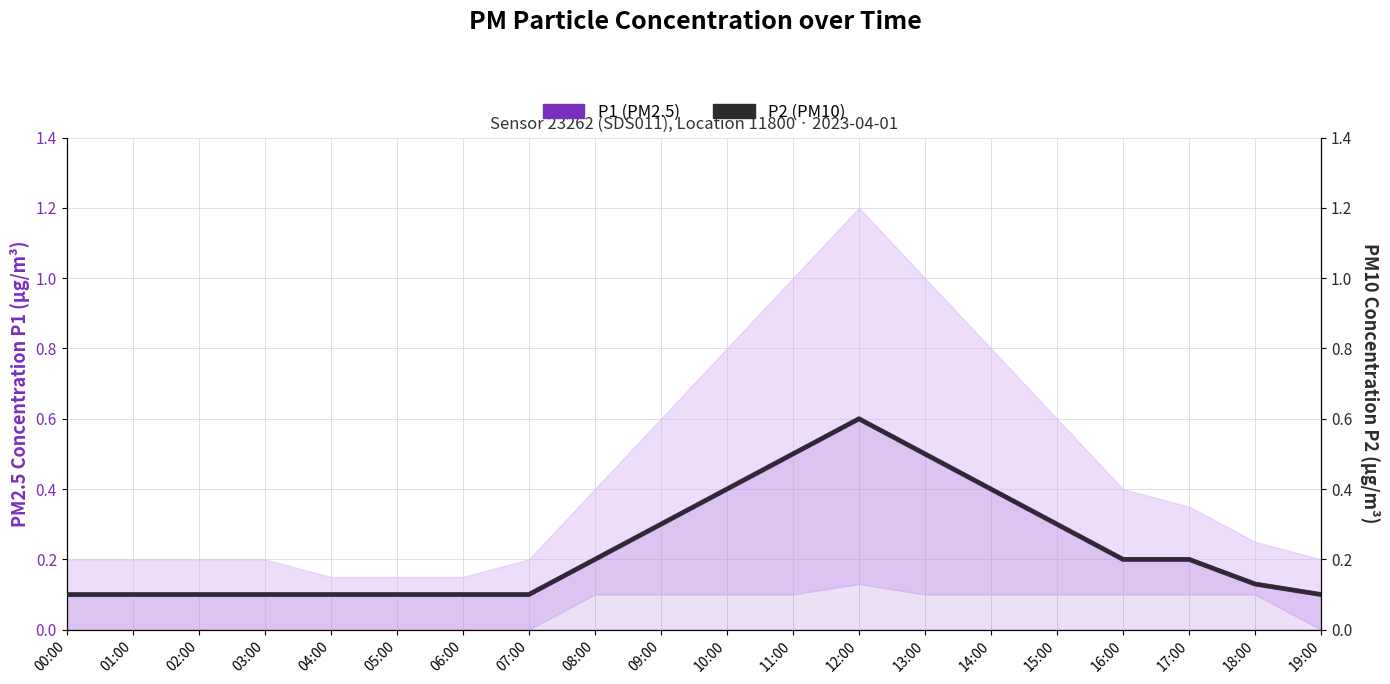

True or false: P2 (PM10) has a value of 0.1 at 05:00.

False